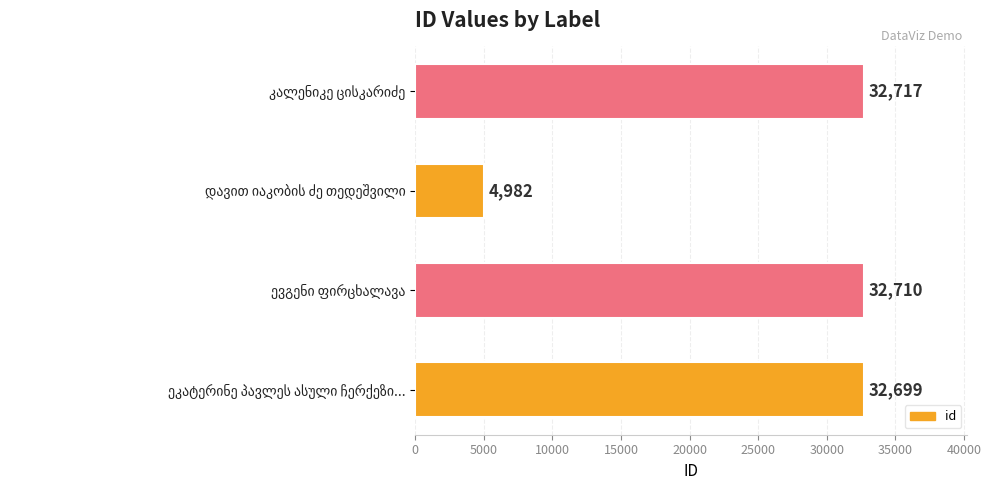

What is the smallest value displayed?

4982